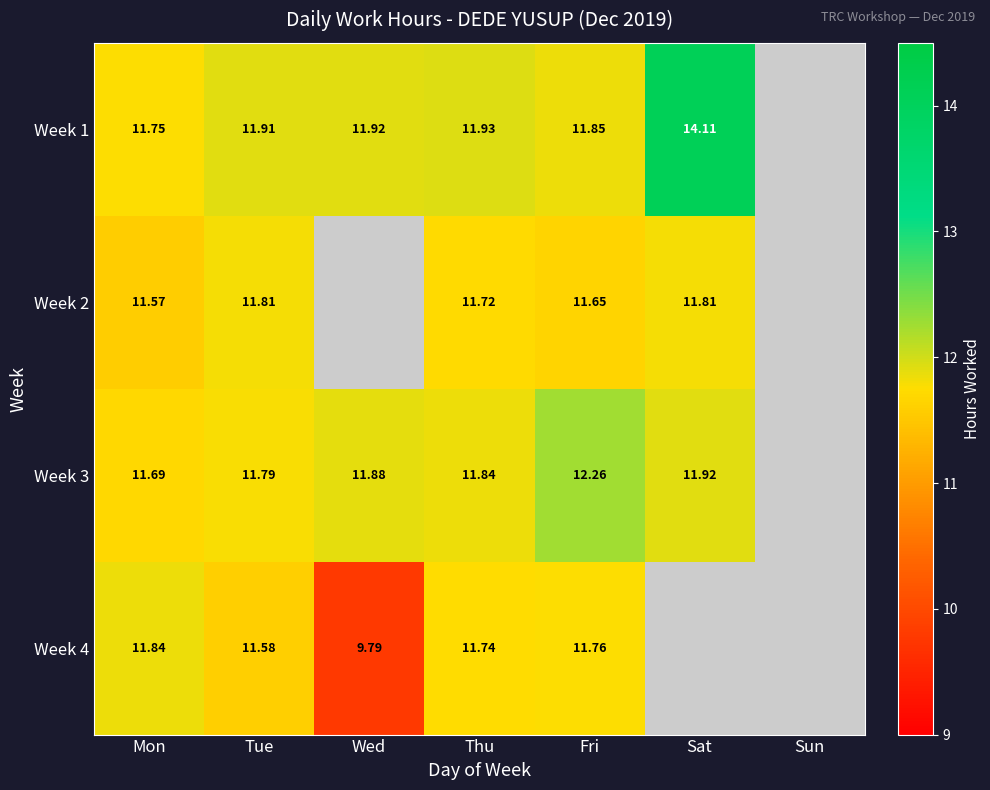

Is it true that Week 3 equals 20.7 at Wed?

False